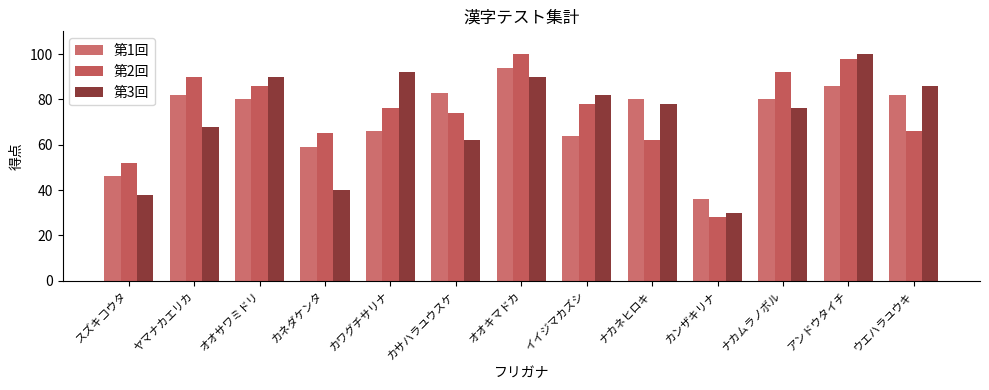

What position from the right is ヤマナカエリカ?

12